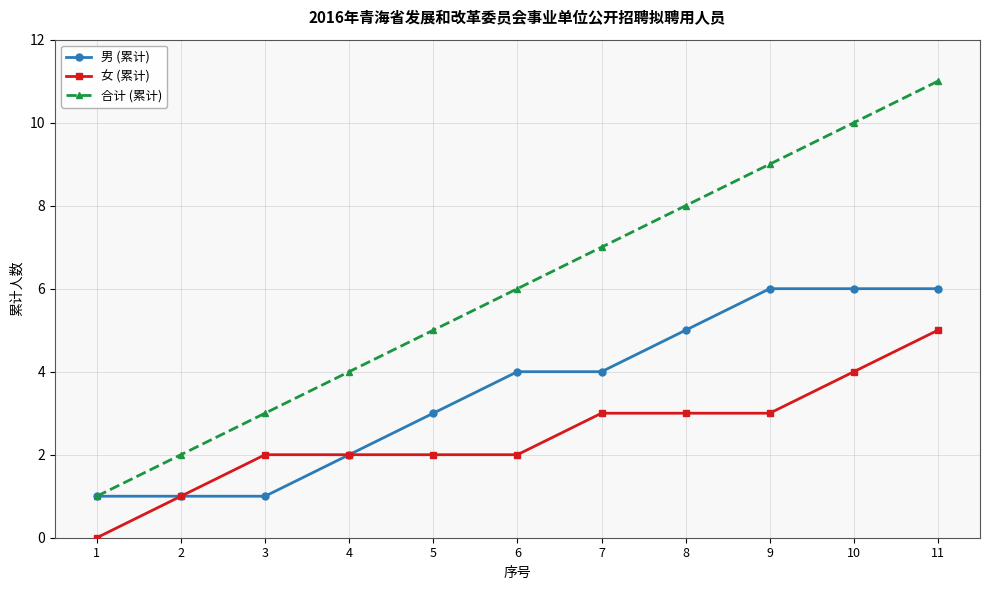

What is the value of the 男 (累计) point at the 6th from the left?

4